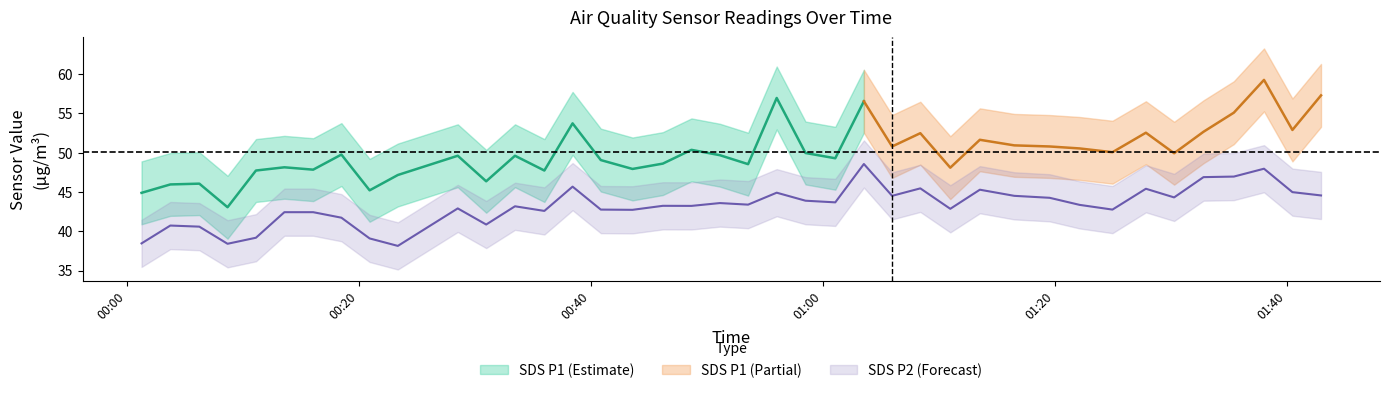

Which category has the highest value across all series?

2022/09/24 01:38:02